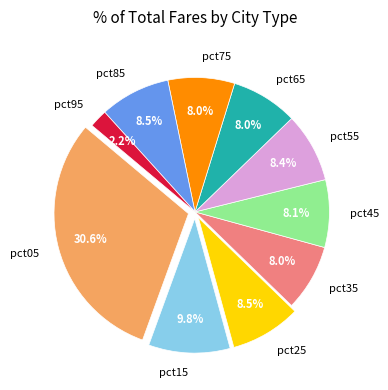

Is the sum of pct55 and pct05 greater than half?

No